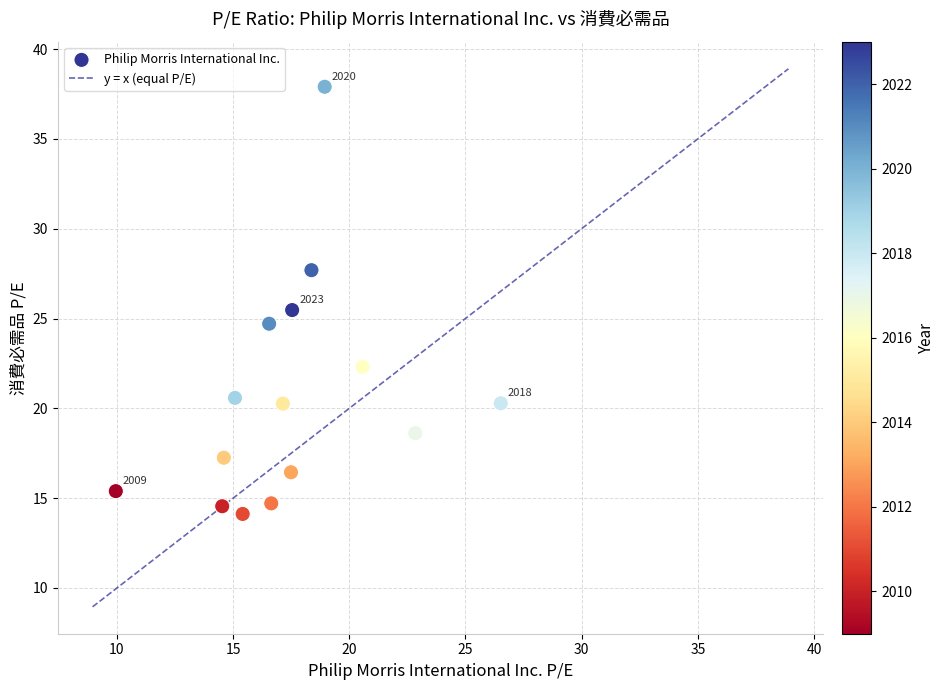

What is the range of X values (max minus min)?

16.6